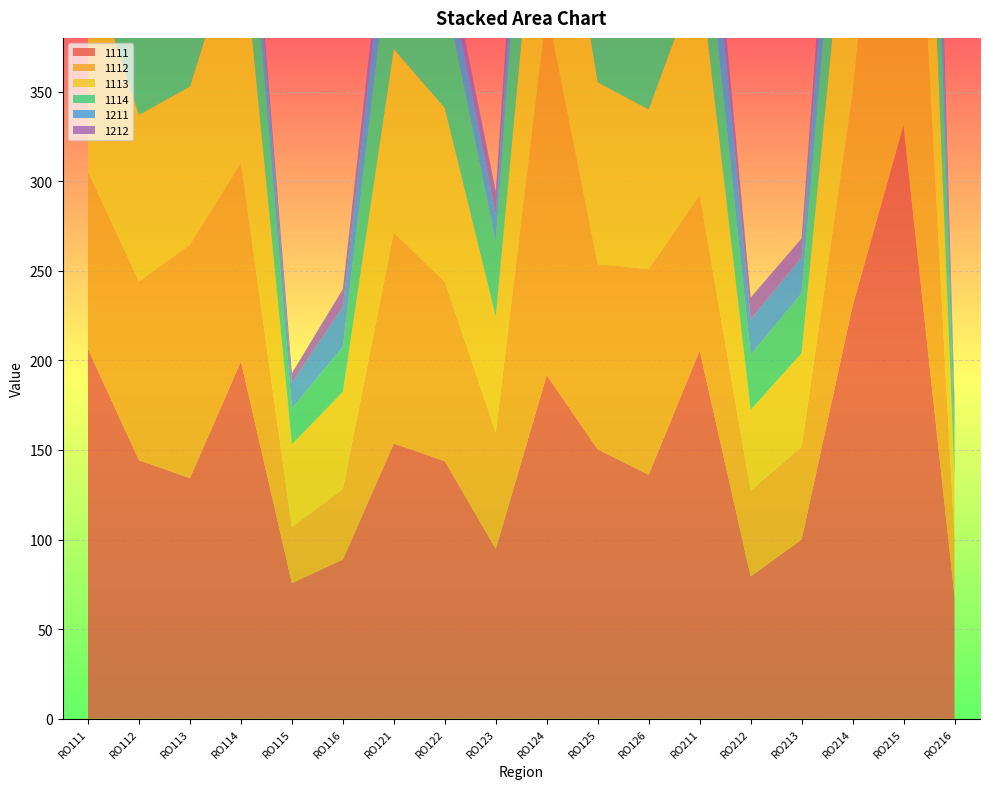

Reading right to left, list all the values displayed in this chart.

1111: 68.3	331.4	230.3	100.0	79.4	205.5	136.1	150.3	191.7	94.7	143.8	153.6	88.8	75.7	199.4	134.3	144.3	206.3
1112: 32.5	297.6	118.8	51.7	47.9	86.6	114.7	103.4	204.1	65.1	100.0	117.7	39.3	31.2	110.8	130.2	99.8	98.8
1113: 33.2	219.3	147.7	52.4	45.1	125.6	89.2	101.5	134.0	64.6	97.1	102.5	54.3	46.2	133.7	88.3	93.0	119.5
1114: 20.9	191.6	76.6	33.4	30.8	55.6	74.1	67.1	132.2	41.7	64.0	75.8	25.2	20.1	71.0	84.0	64.6	63.7
1211: 15.3	71.3	54.3	20.0	19.7	48.7	13.2	9.5	30.6	15.6	19.0	29.1	22.4	14.2	22.0	29.9	23.8	28.4
1212: 7.4	55.9	27.1	10.6	12.2	20.3	6.6	5.8	26.9	12.8	10.9	15.9	9.7	5.4	9.8	18.2	13.8	11.4